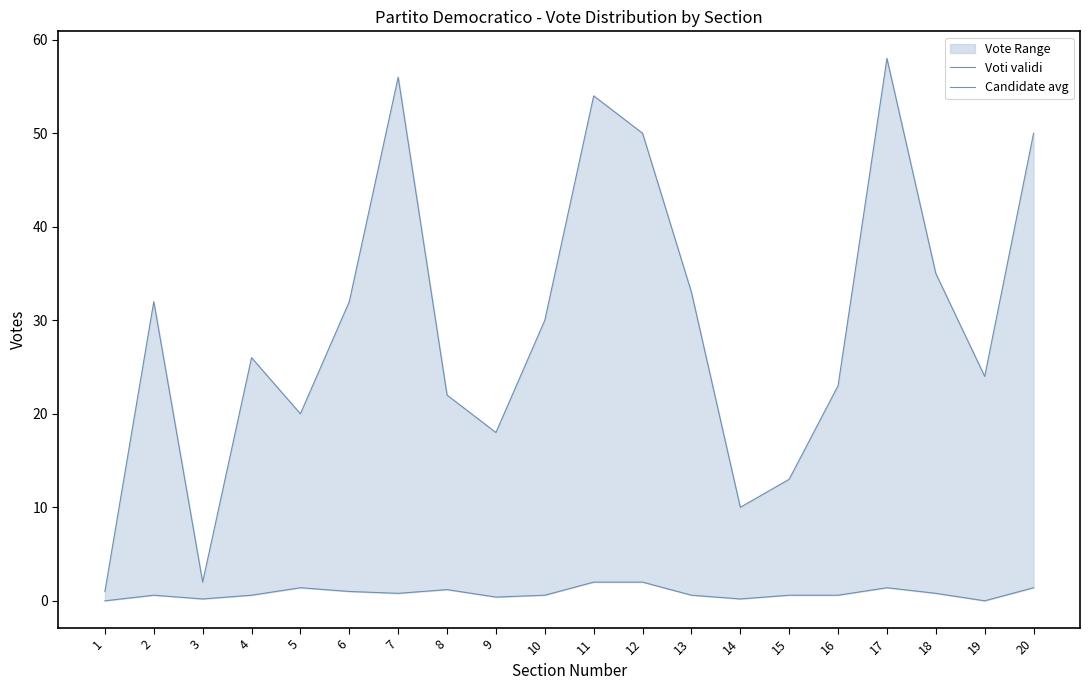

At how many categories does at least one series exceed 16?

16